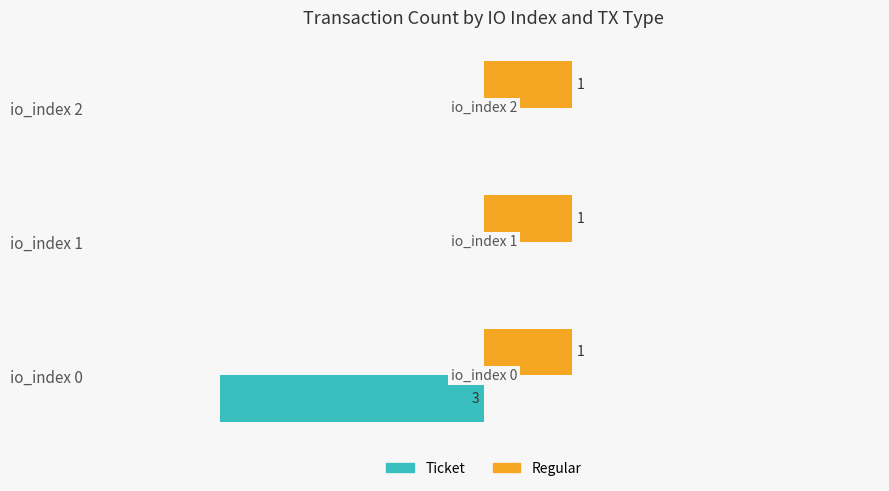

Which series has the largest total across all categories?

Regular